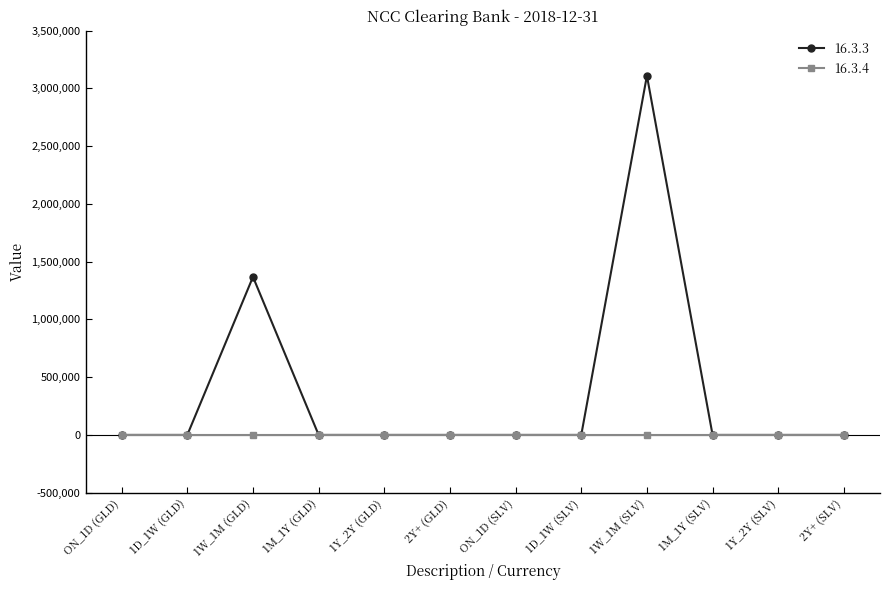

Which series has the largest range (max minus min)?

16.3.3